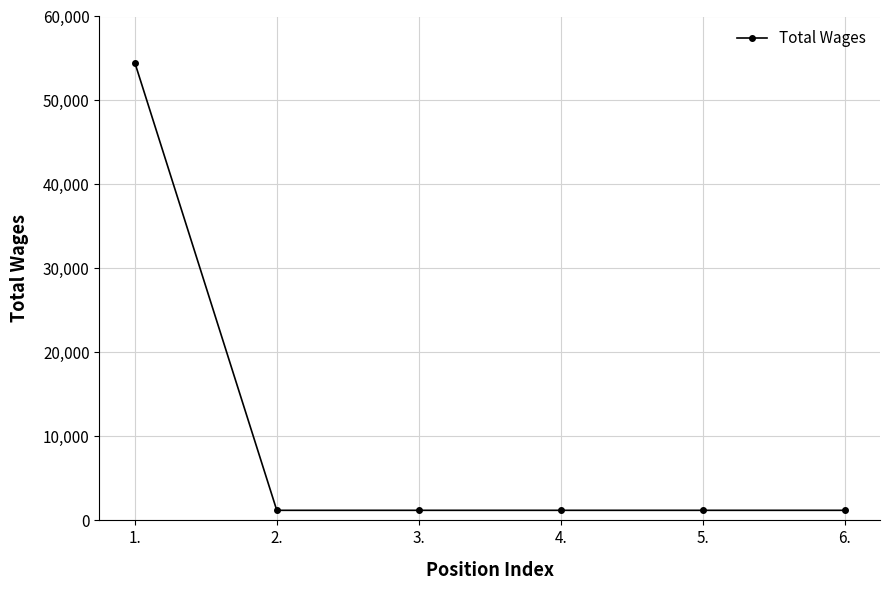

Approximately how many times larger is the value at 2. compared to 5.?

1.0